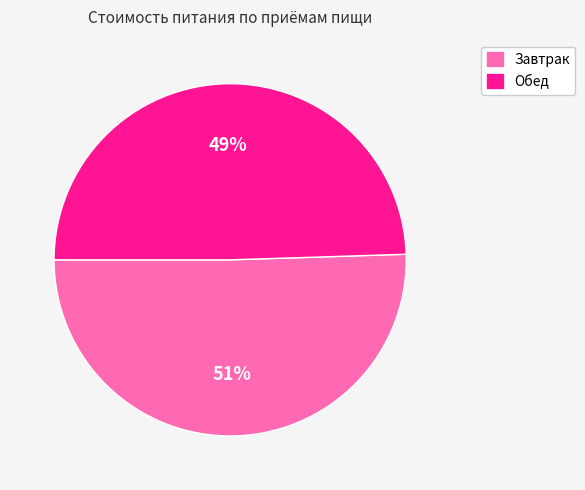

Is the sum of Обед and Завтрак greater than half?

Yes